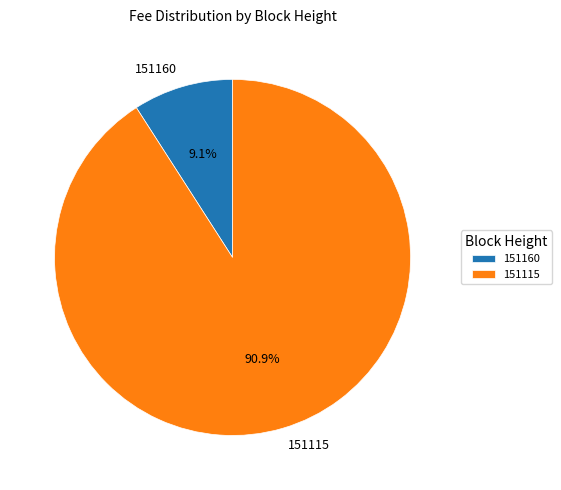

Which category has the biggest portion of the pie?

151115